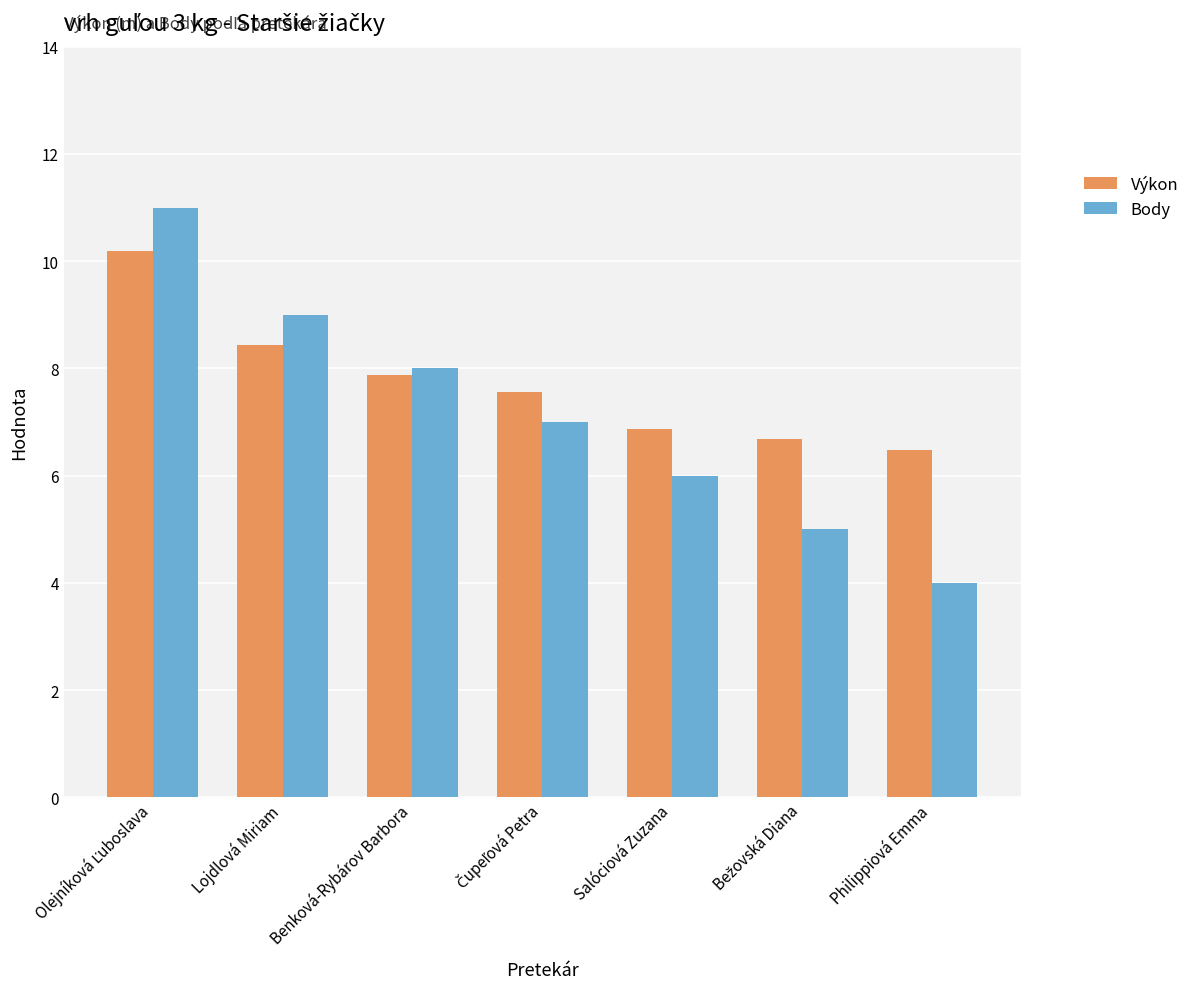

Which series has the largest total across all categories?

Výkon